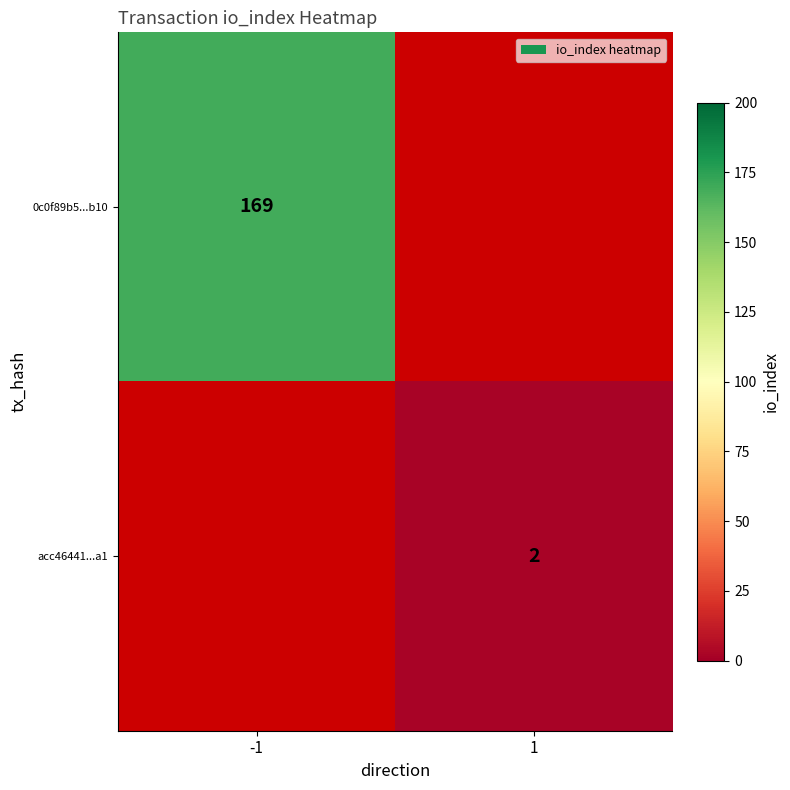

Count the number of data series in this chart.

2